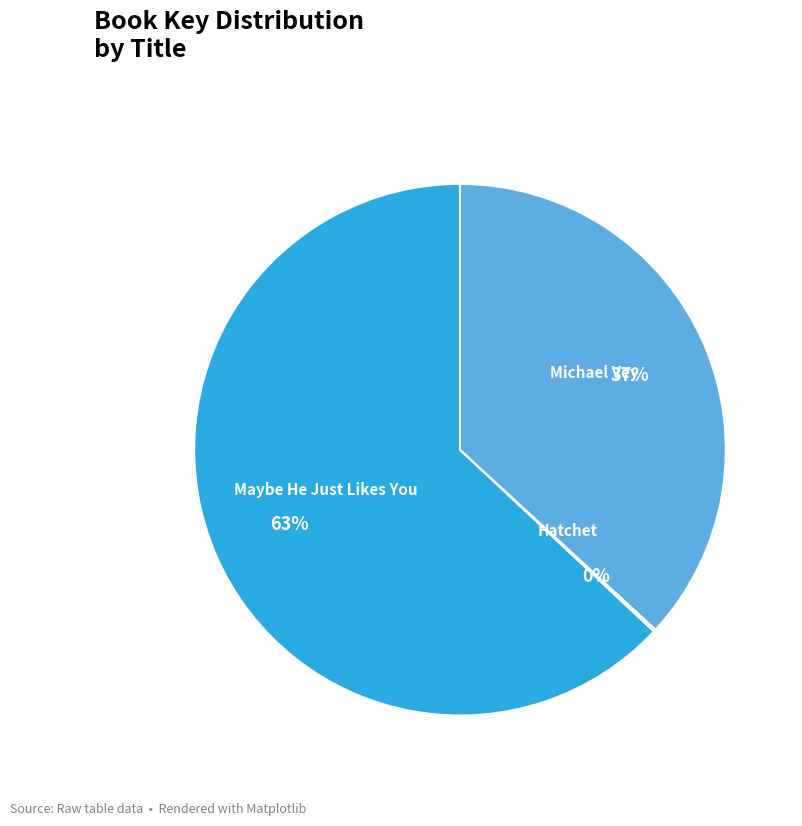

What is the ratio of the value at Michael Vey to the value at Maybe He Just Likes You?

0.6